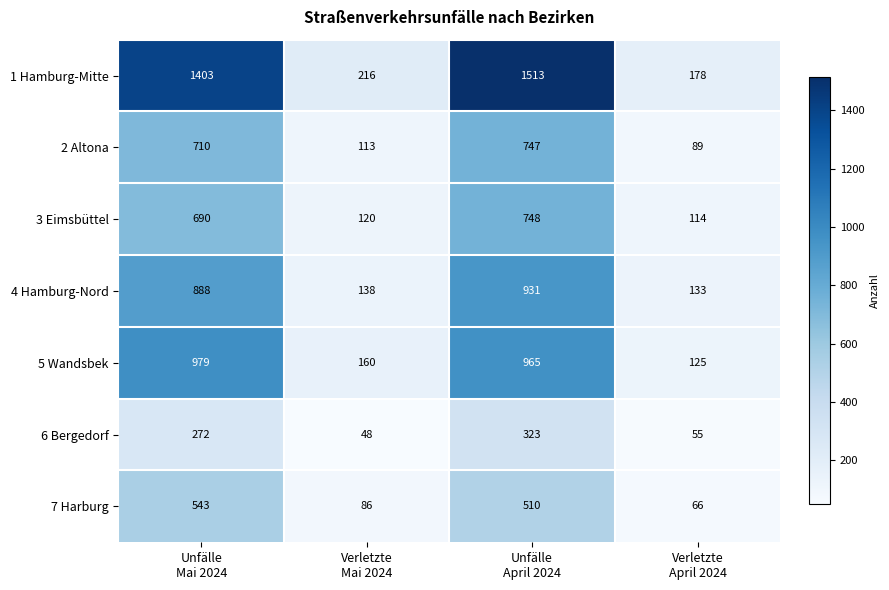

At which category is the sum across all series the highest?

Unfälle
April 2024